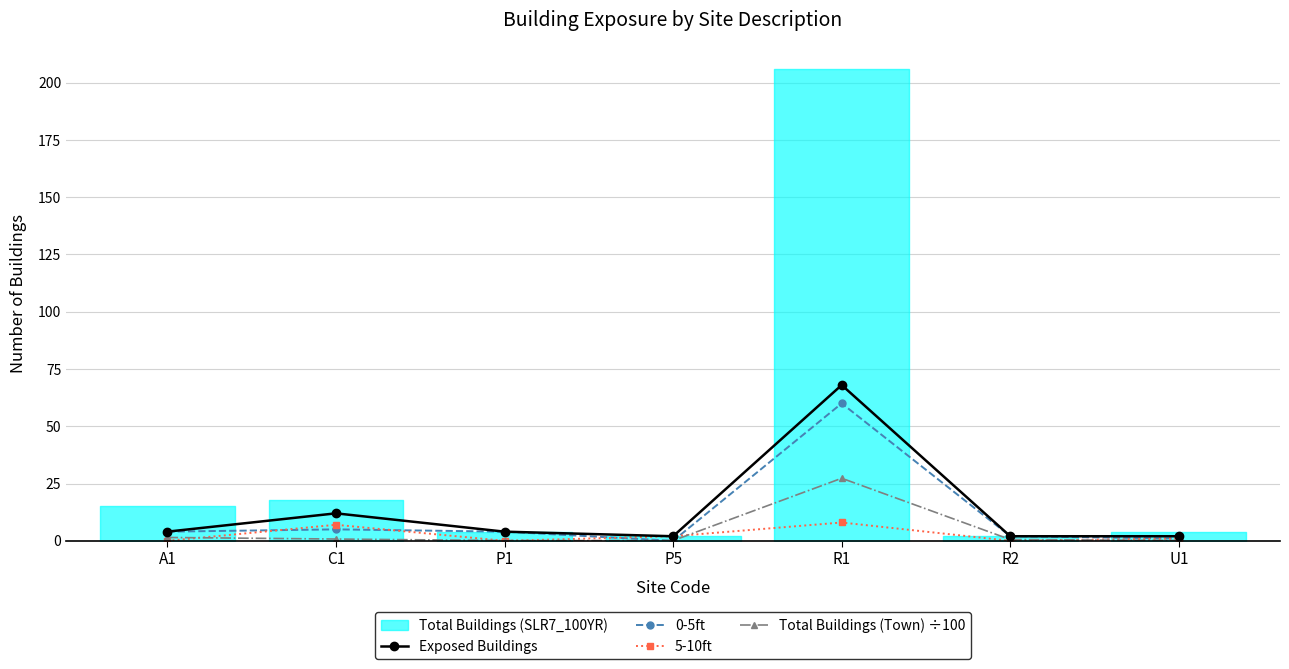

Where is the first local minimum for Total Buildings (Town) ÷100?

P5